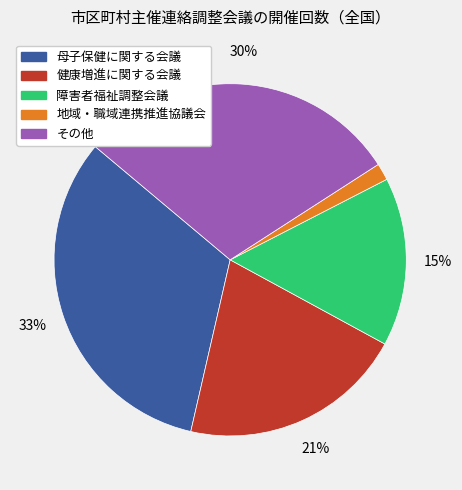

To the nearest percent, what percentage of the pie is 地域・職域連携推進協議会?

2%